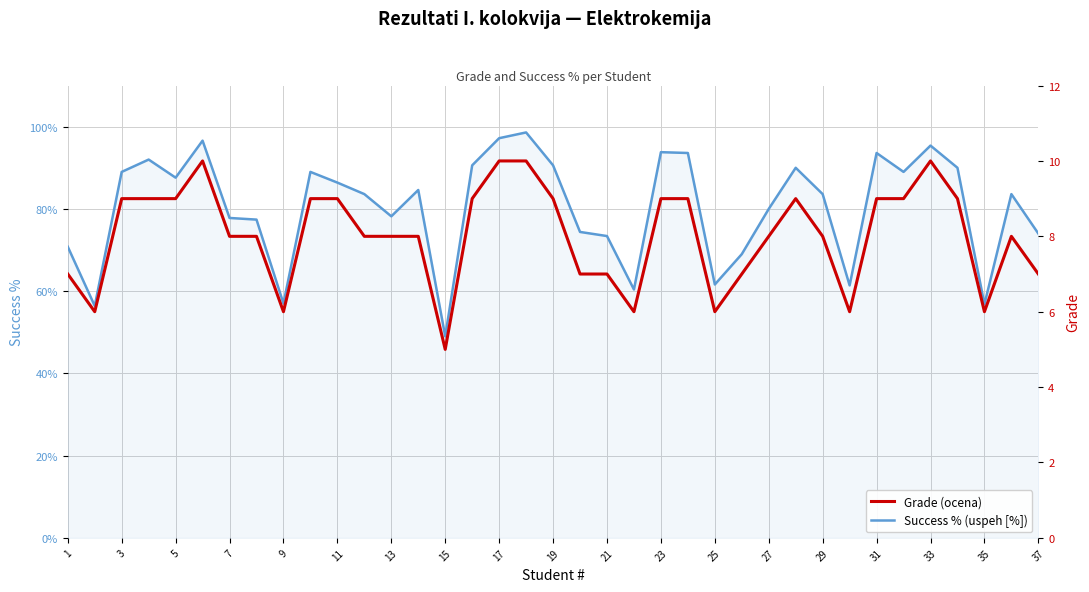

True or false: Success % (uspeh [%]) has a value of 74.0 at 37.

True